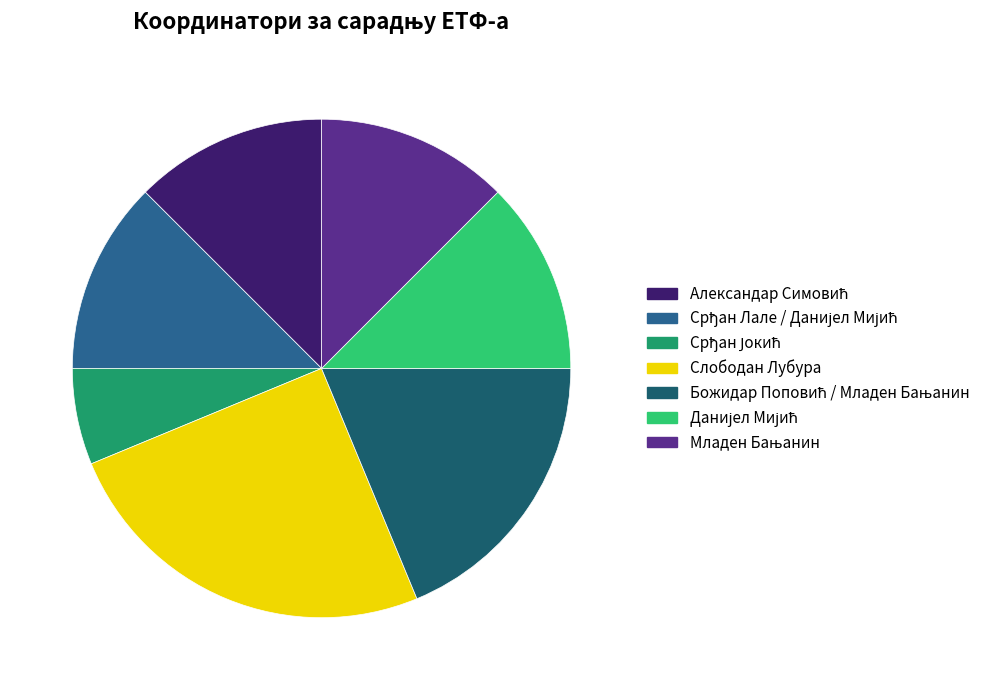

Rank the categories by value from lowest to highest.

Срђан Јокић, Александар Симовић, Срђан Лале / Данијел Мијић, Данијел Мијић, Младен Бањанин, Божидар Поповић / Младен Бањанин, Слободан Лубура